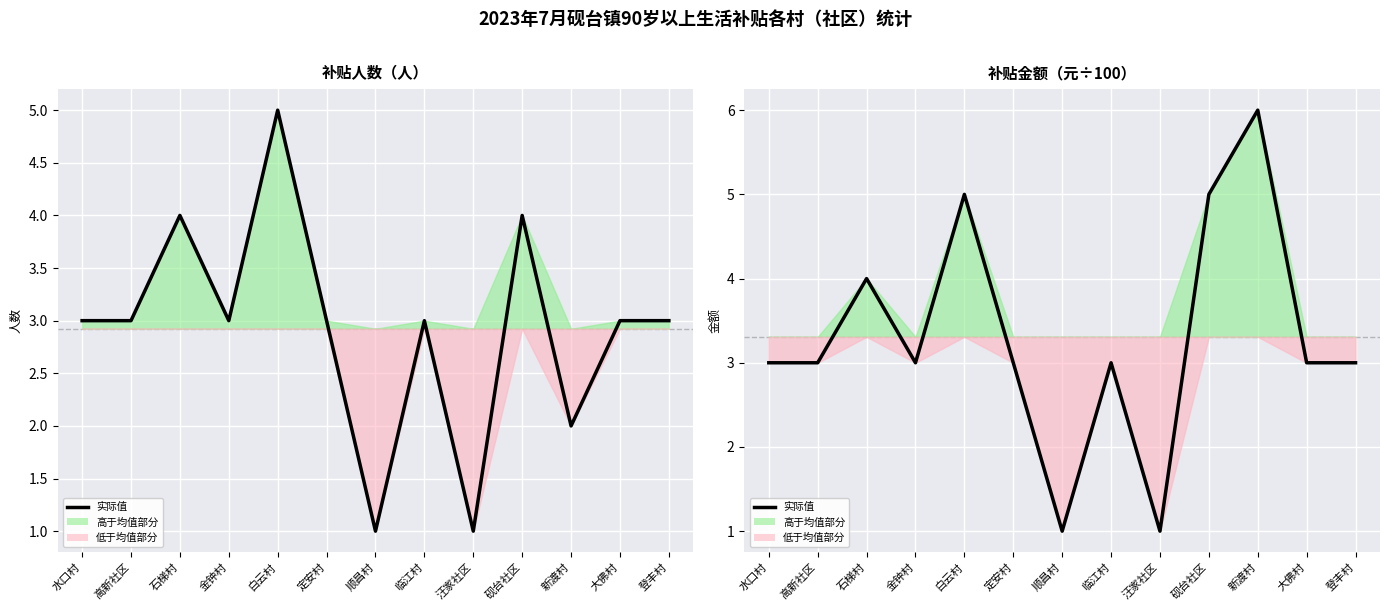

What is the approximate value at 高新社区?

3